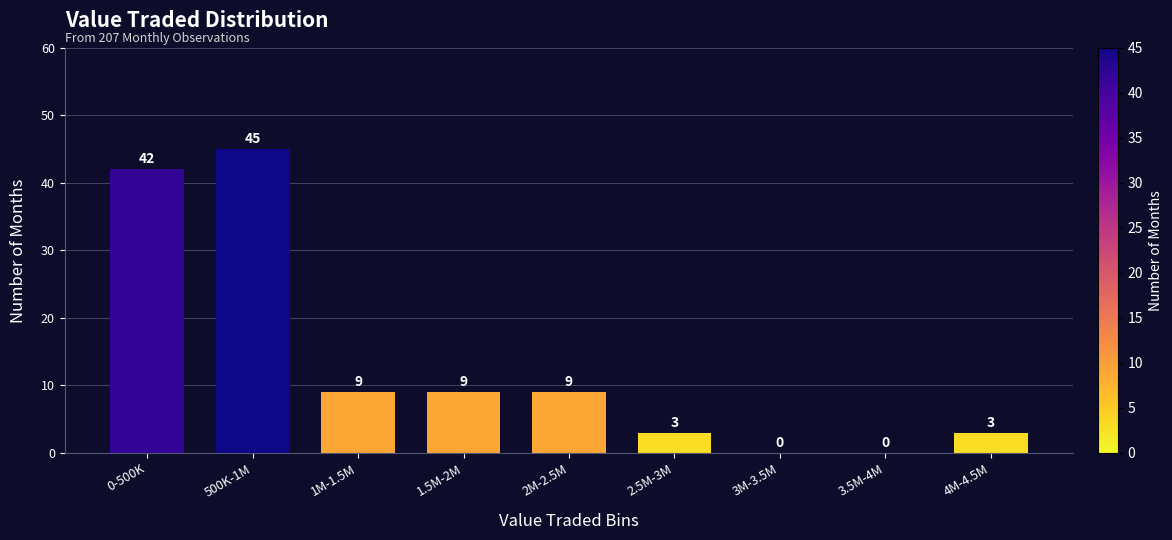

Reading left to right, list all the values displayed in this chart.

0-500K=42	500K-1M=45	1M-1.5M=9	1.5M-2M=9	2M-2.5M=9	2.5M-3M=3	3M-3.5M=0	3.5M-4M=0	4M-4.5M=3